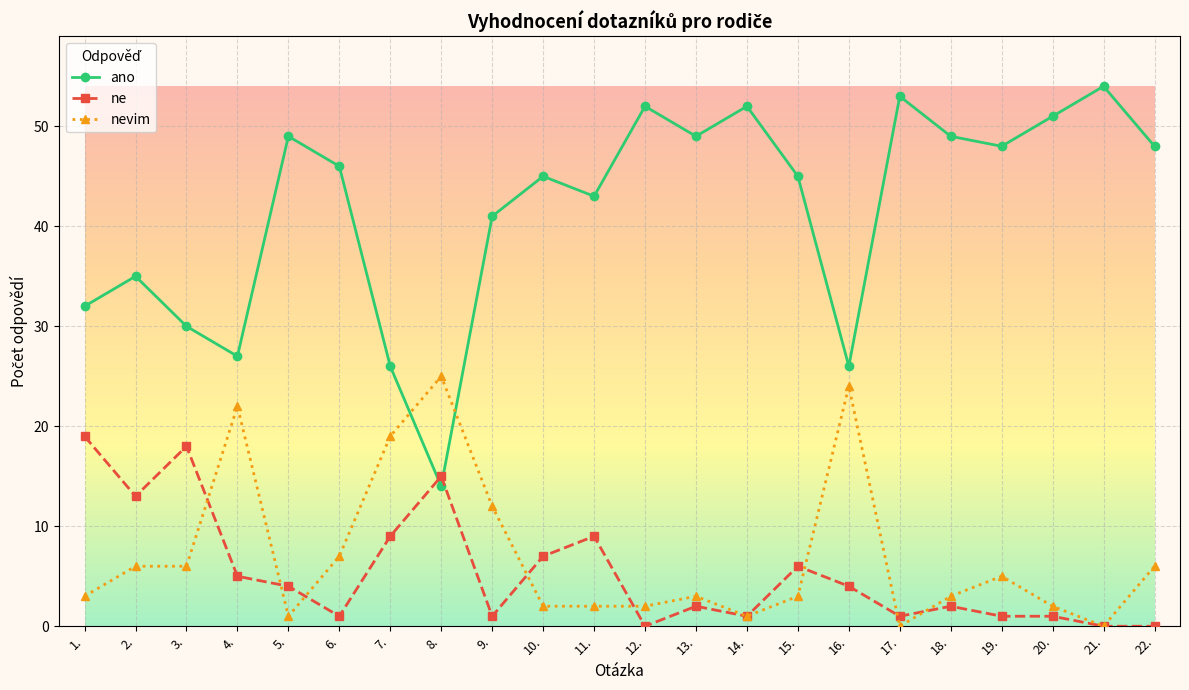

True or false: nevim and ano intersect in this chart.

True